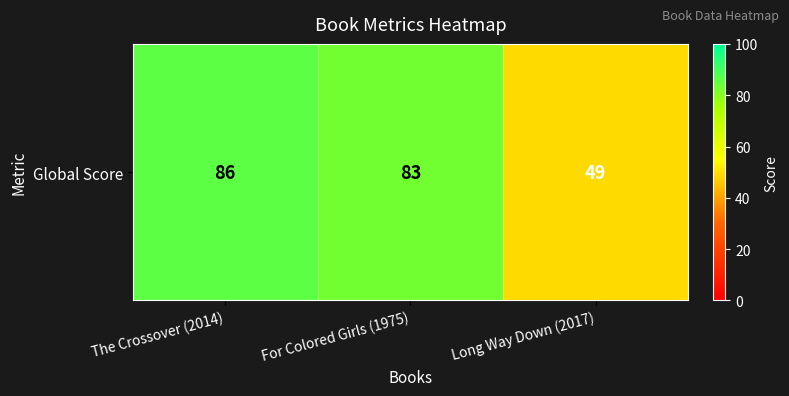

Between Long Way Down (2017) and The Crossover (2014), which is larger?

The Crossover (2014)